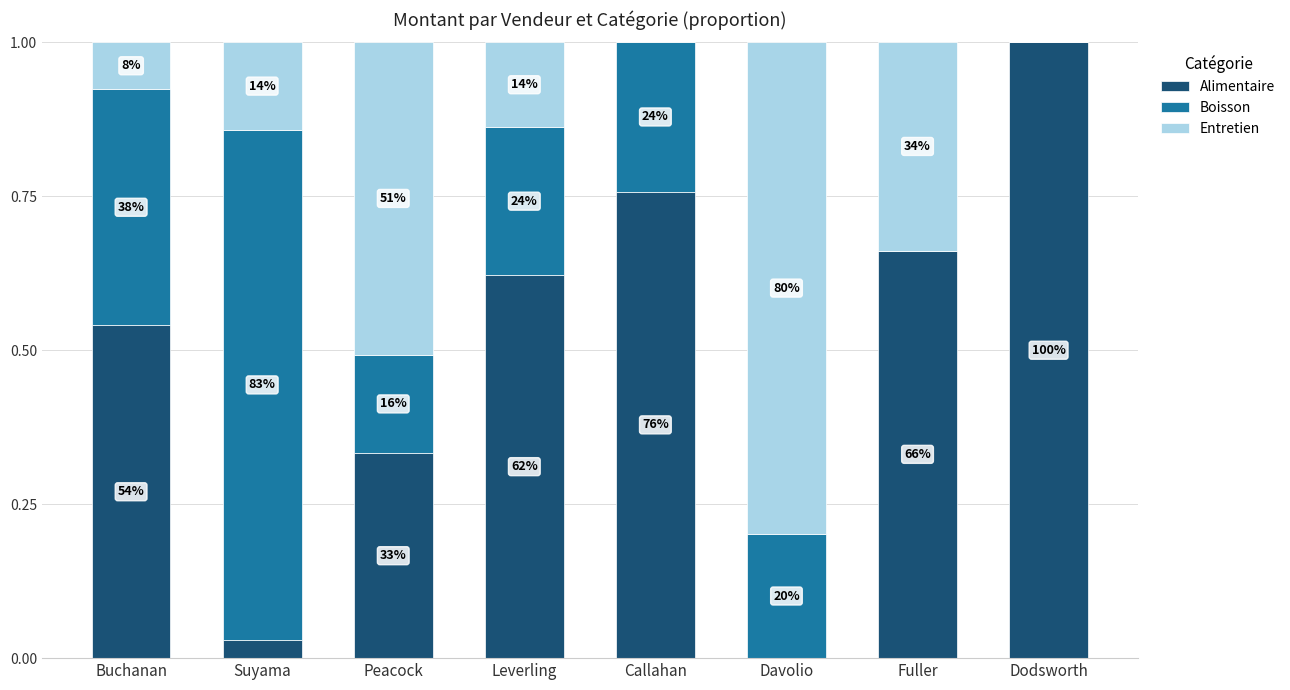

What are all the series names shown in the legend?

Alimentaire, Boisson, Entretien